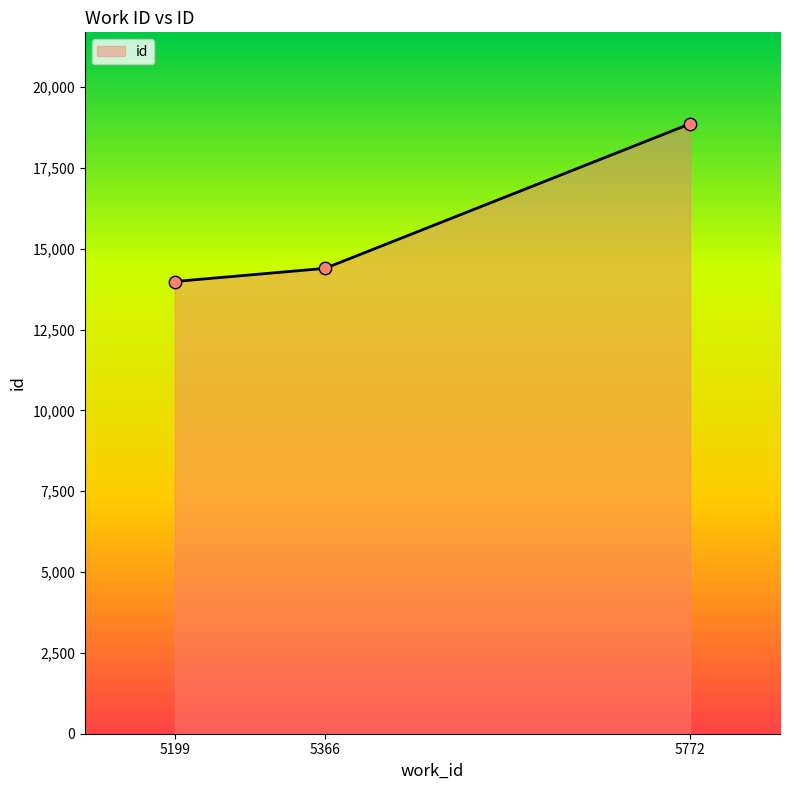

Approximately how many times larger is the value at 5772 compared to 5199?

1.3